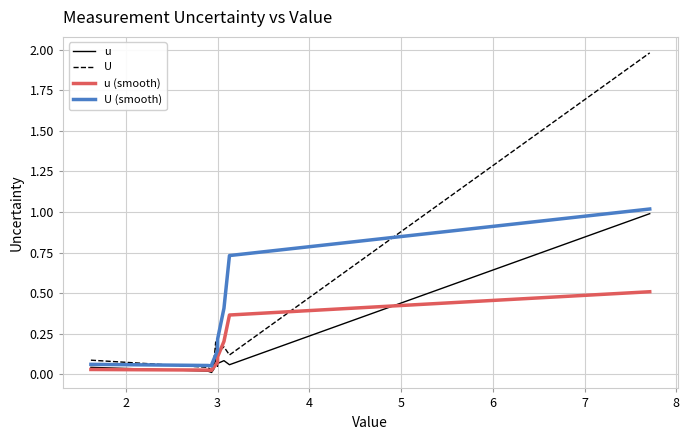

What is the maximum value shown in the chart?

2.0